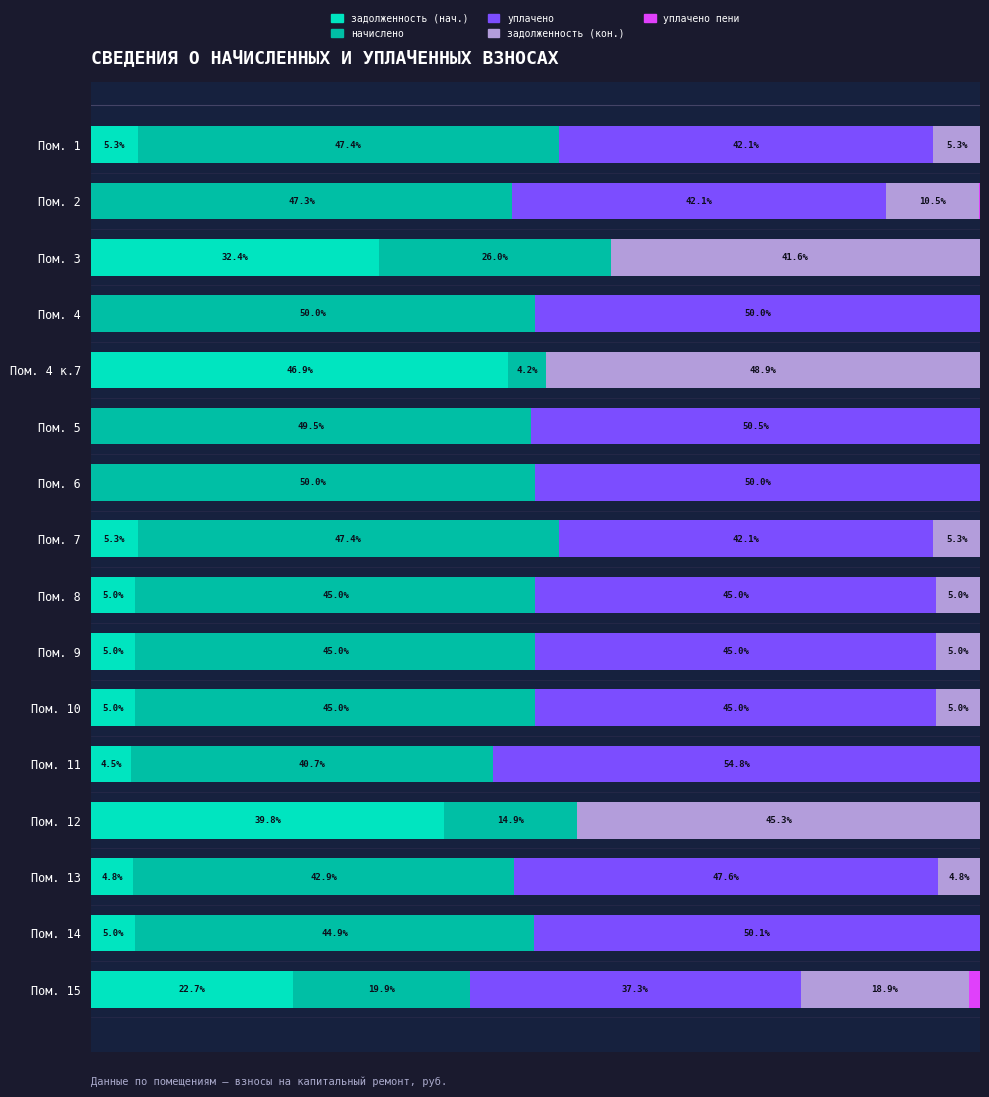

At which label is задолженность (нач.) closest to 23?

Пом. 15